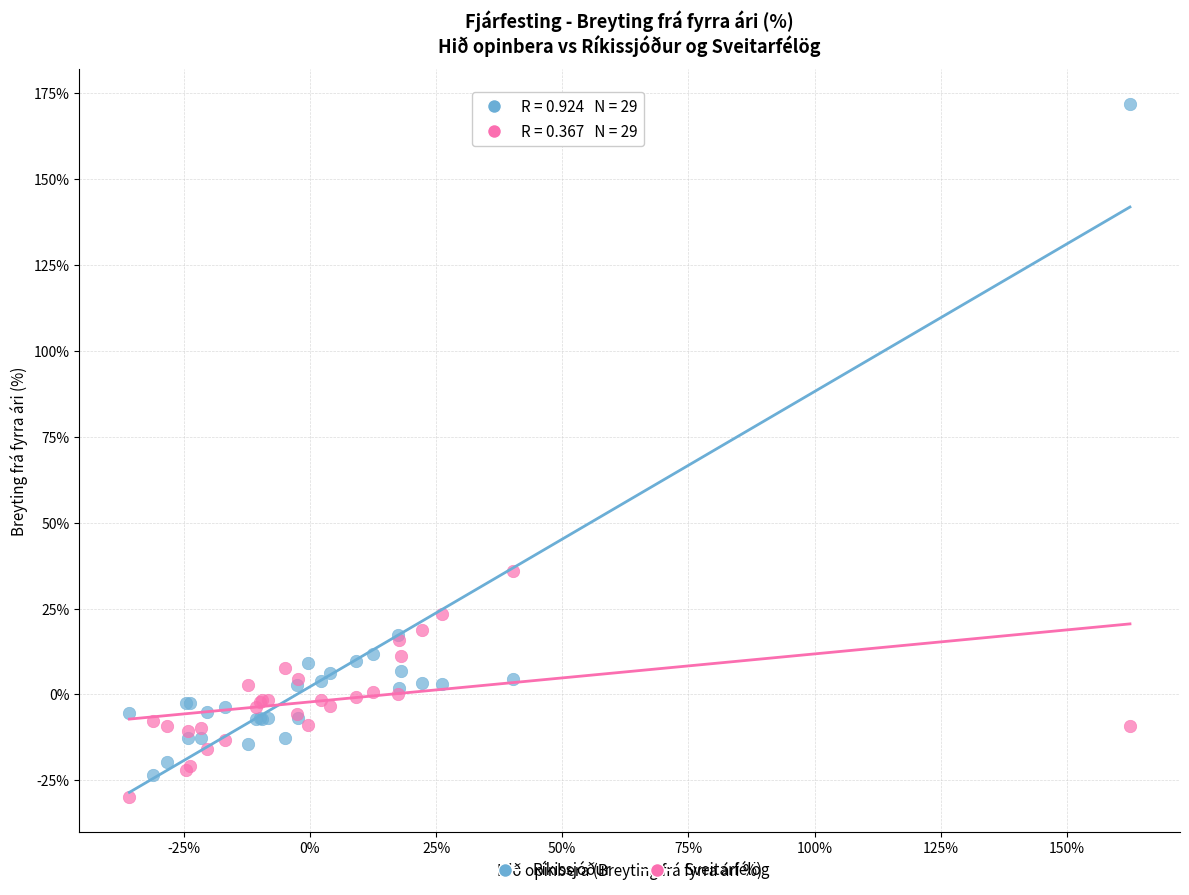

Which series has the widest spread of Y values?

Ríkissjóður